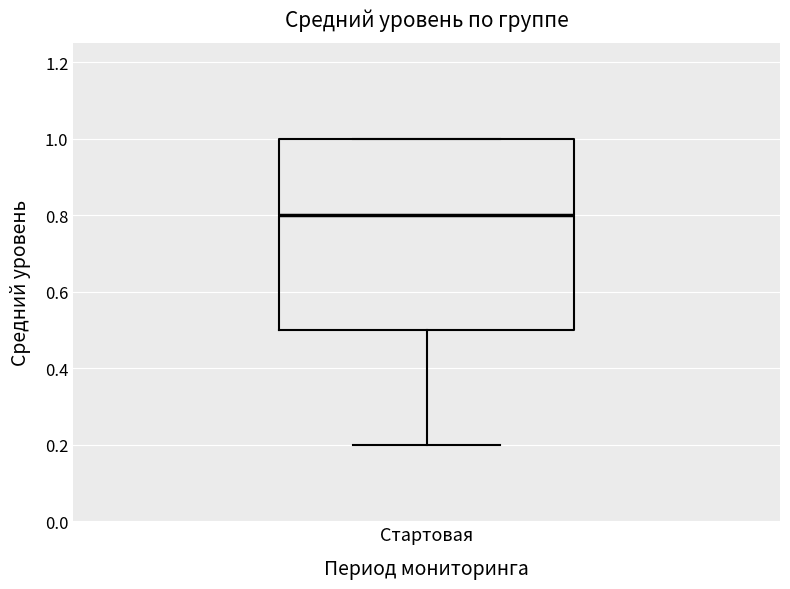

Transcribe this box plot: give where the median line is, the range the box spans, and where the two whiskers end, as read against the y-axis. The values are not printed on the chart, so give them approximately, as read against the axis.

median 0.8, box 0.5 to 1.0, whiskers 0.2 to 1.0